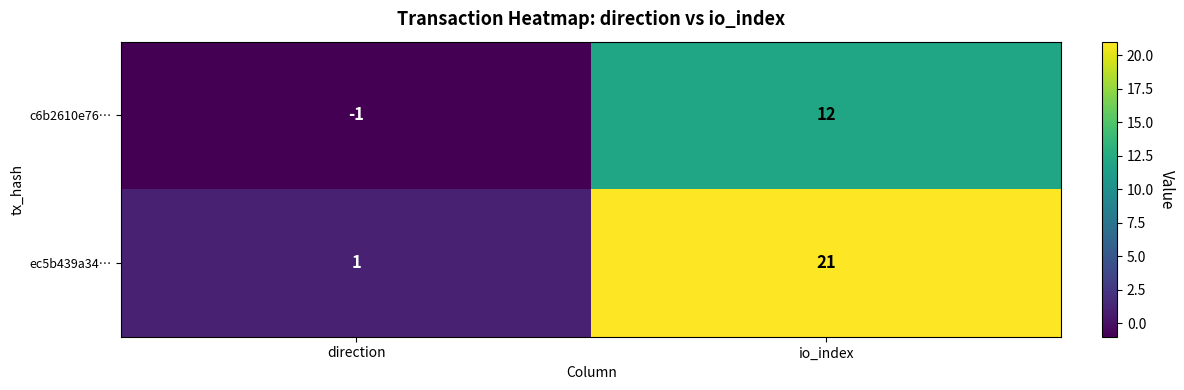

Rank the series by their average value, from lowest to highest.

c6b2610e76…, ec5b439a34…